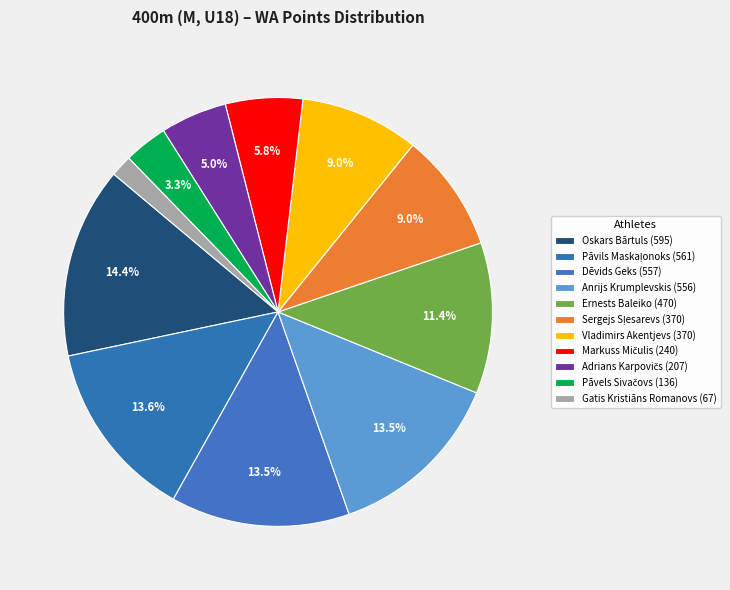

How many segments does this pie chart have?

11